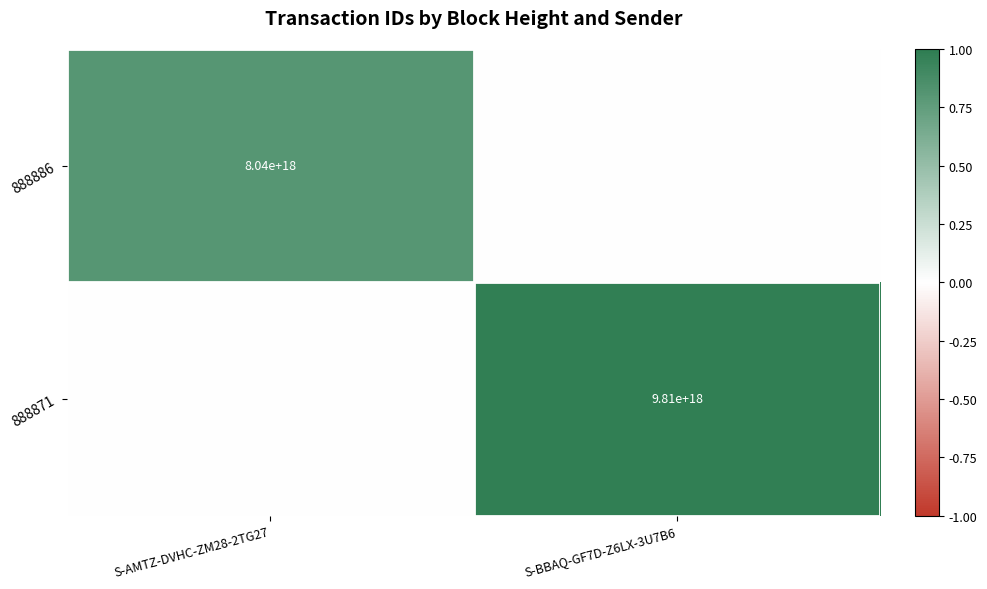

Rank the series by their average value, from highest to lowest.

888871, 888886